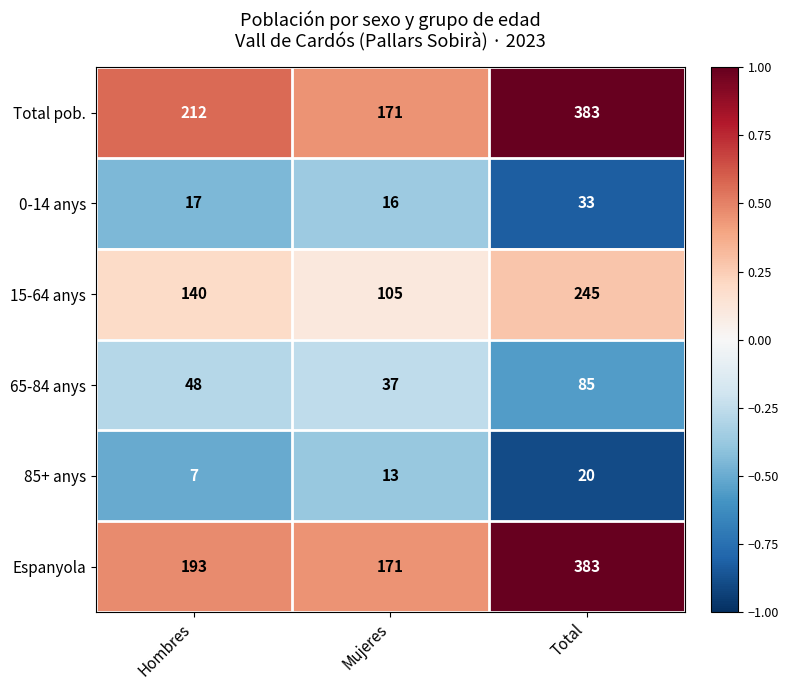

What is the difference between the 65-84 anys values at Total and Hombres?

37